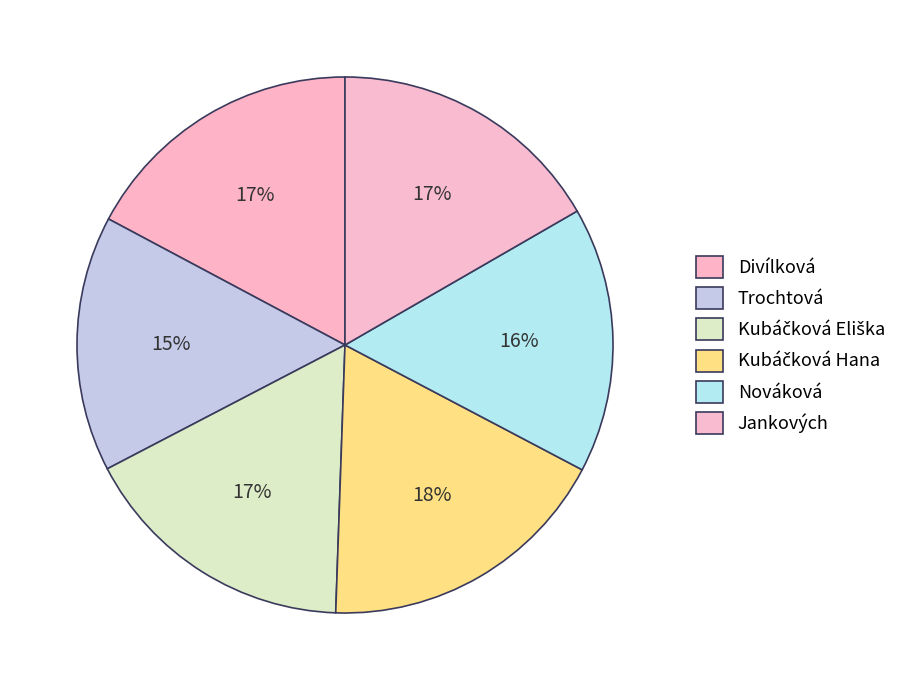

How many segments does this pie chart have?

6